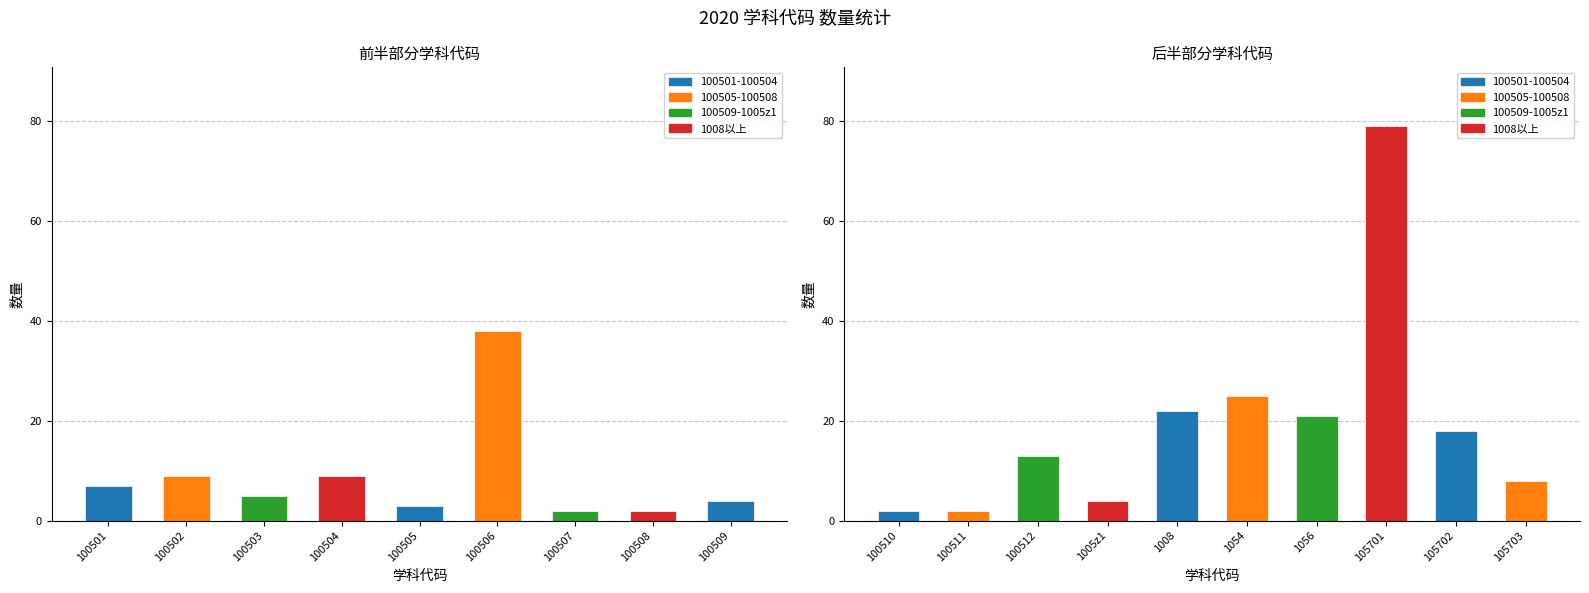

What position from the left is 105701?

17